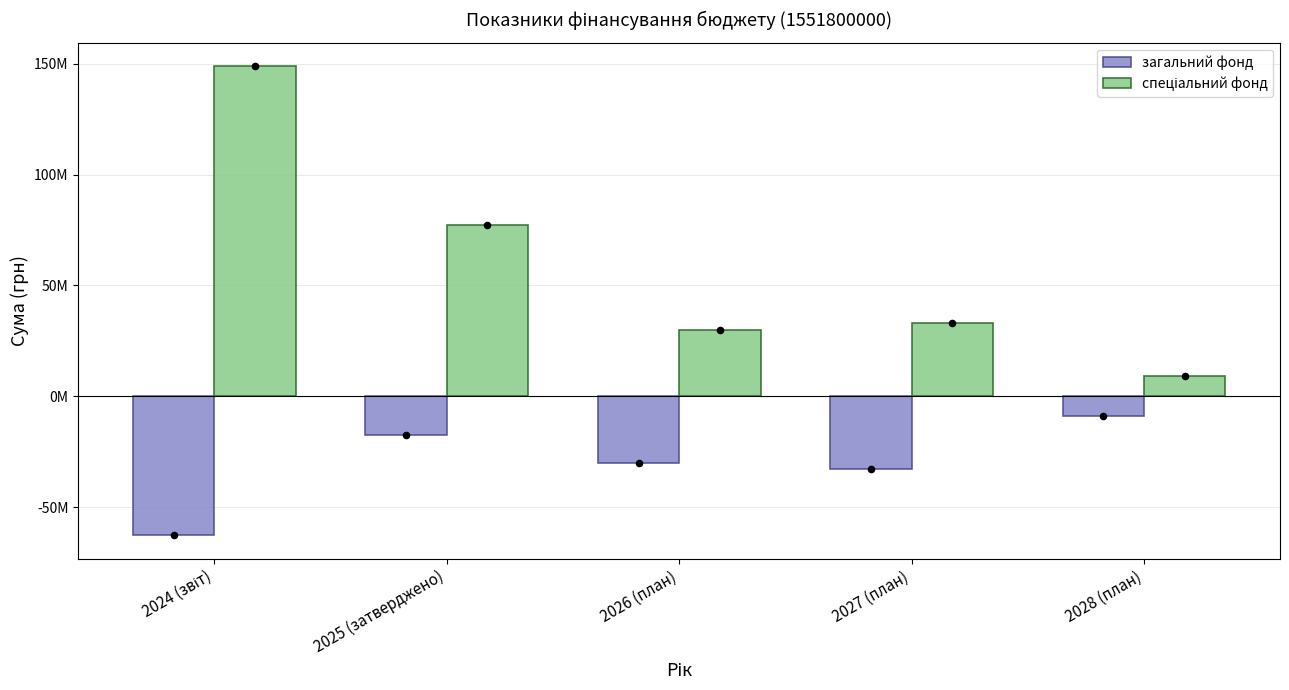

Which series contains the lowest Y value?

загальний фонд